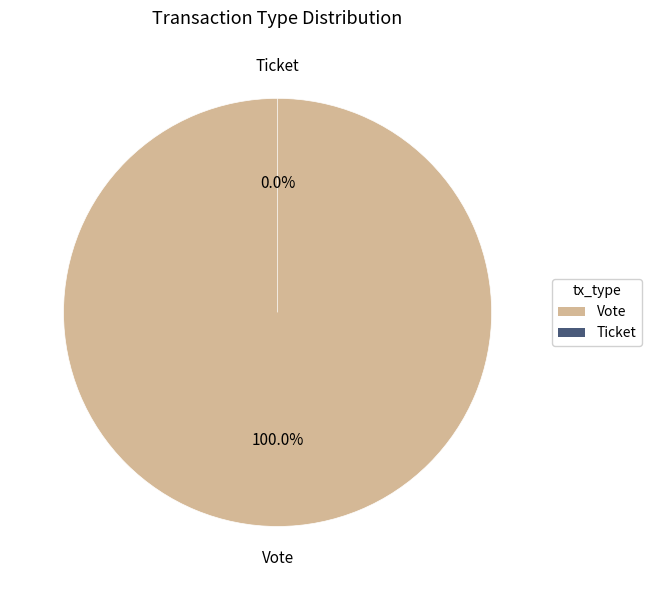

Rank the categories by value from lowest to highest.

Ticket, Vote